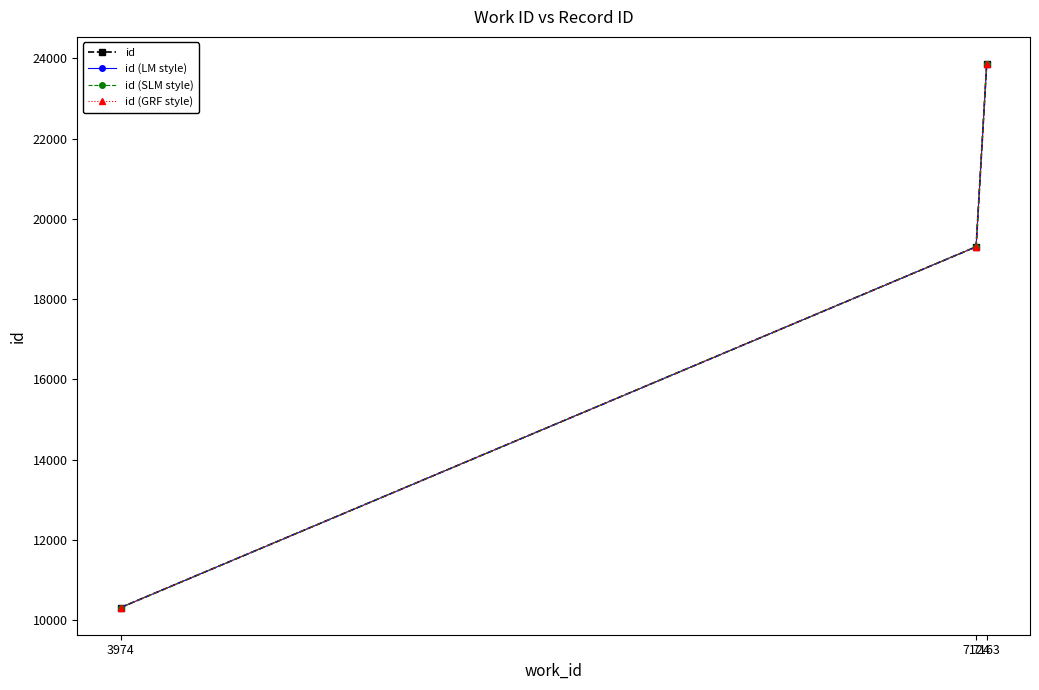

What is the total value across all series at 3974?

41260